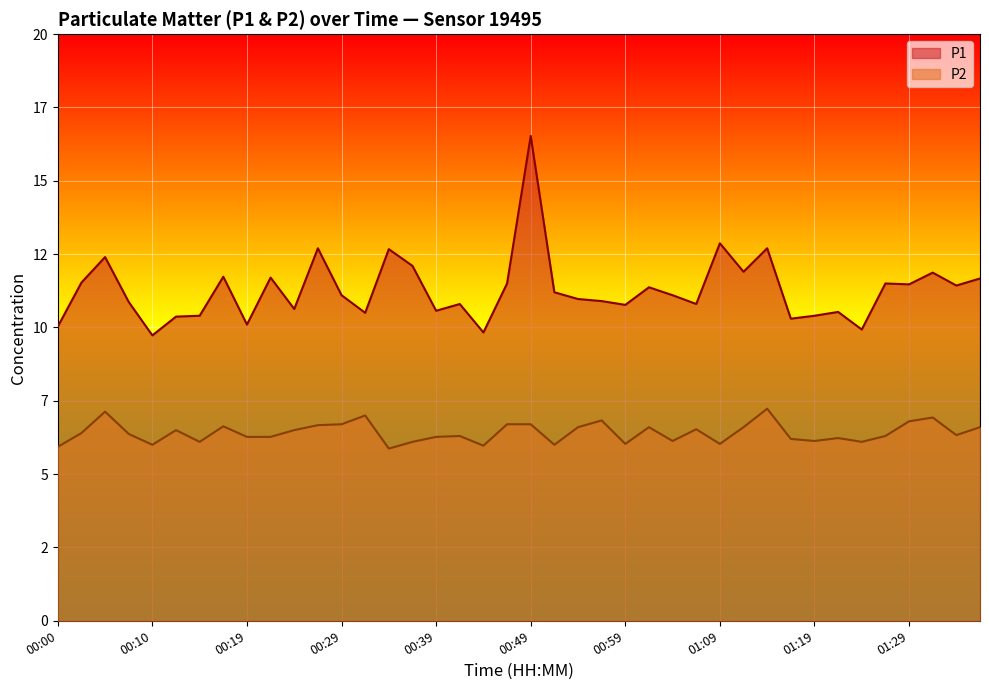

Rank the series by their average value, from lowest to highest.

P2, P1